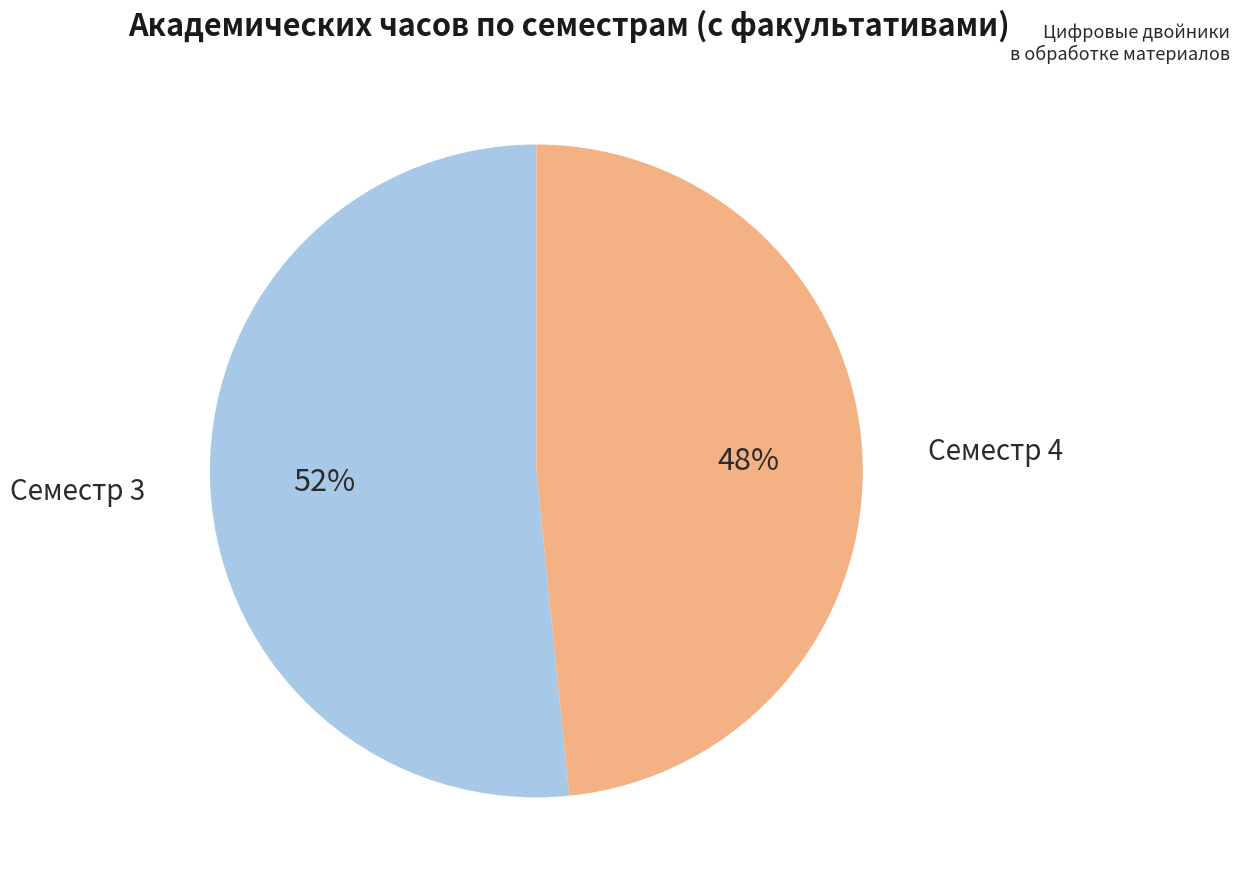

What percentage is the Семестр 4 slice, to the nearest percent?

48%